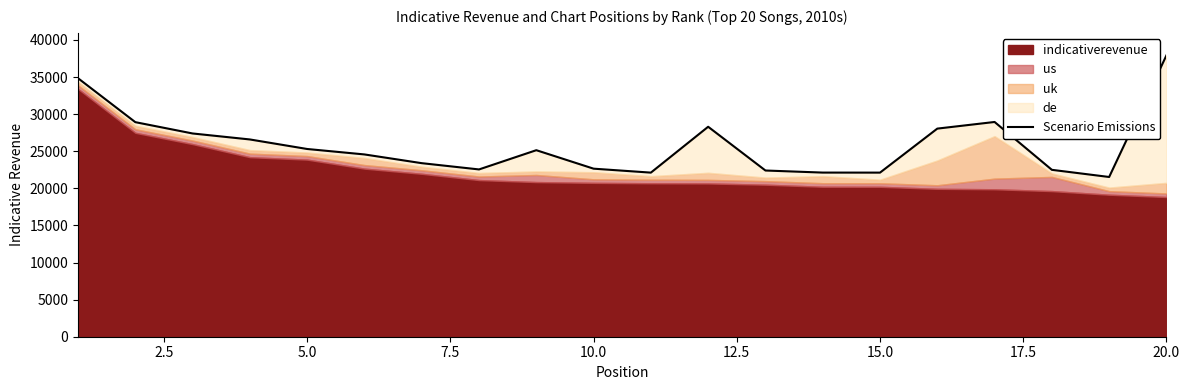

How many points are lower than both their immediate neighbors (excluding endpoints)?

4